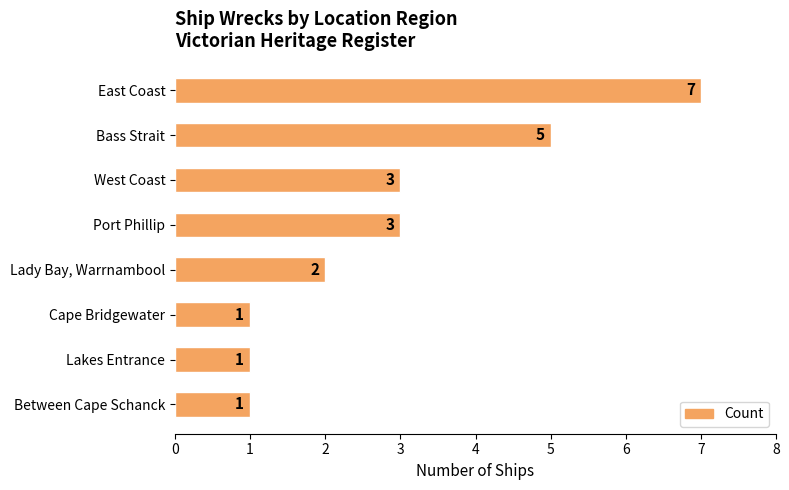

Does the chart contain any negative values?

No